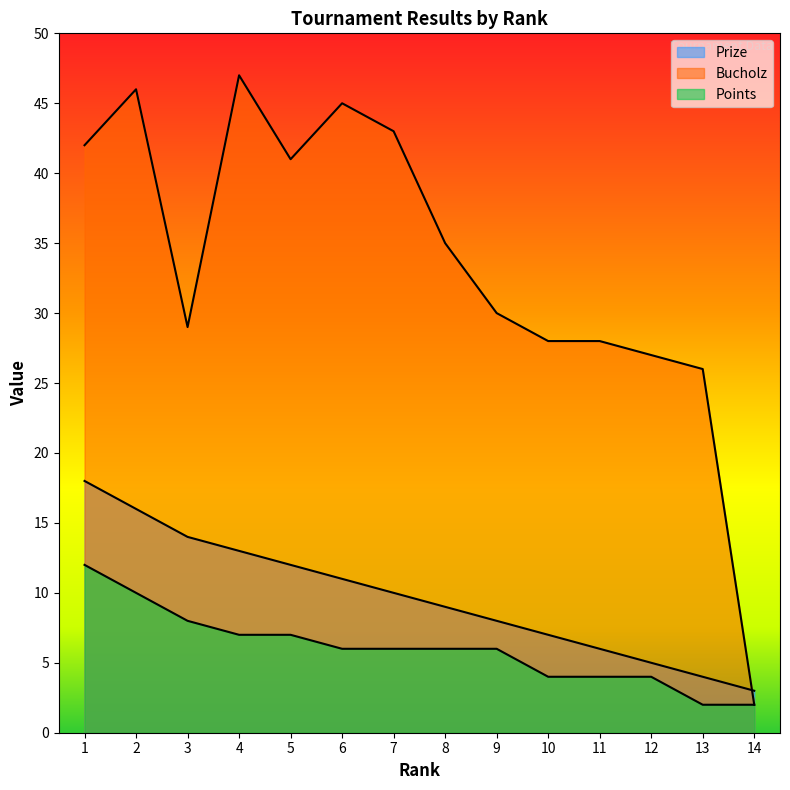

True or false: Points and Prize cross at least once.

False